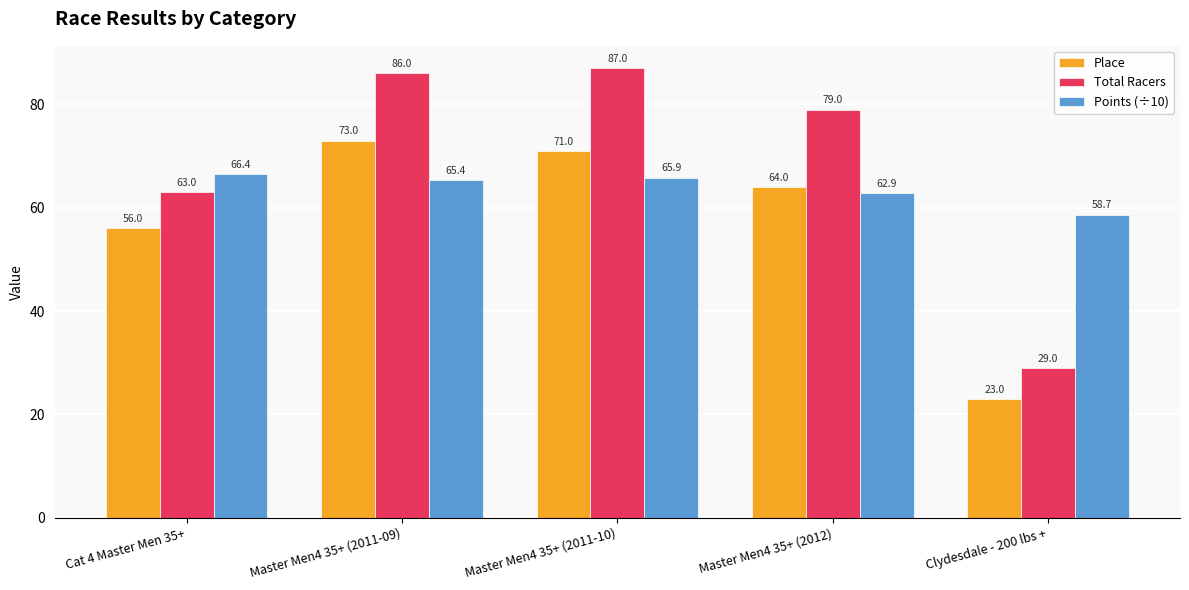

Reading right to left, transcribe all the data shown in this chart.

Place: 23.0	64.0	71.0	73.0	56.0
Total Racers: 29.0	79.0	87.0	86.0	63.0
Points (÷10): 58.7	62.9	65.9	65.4	66.4